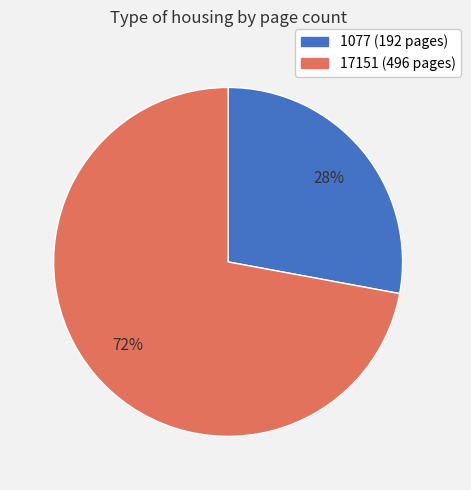

Is it true that 1077 is 13% of the pie?

False